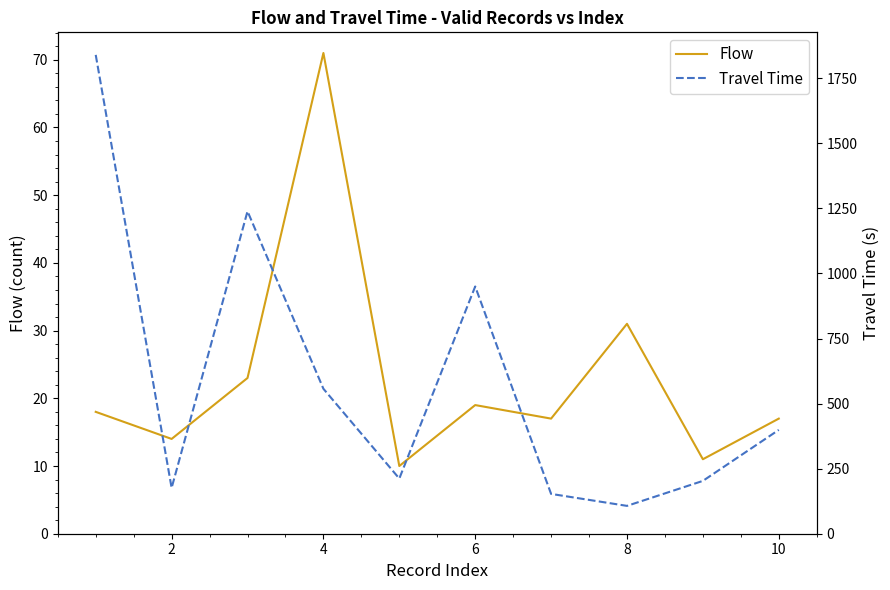

What is the average value of the Flow series?

23